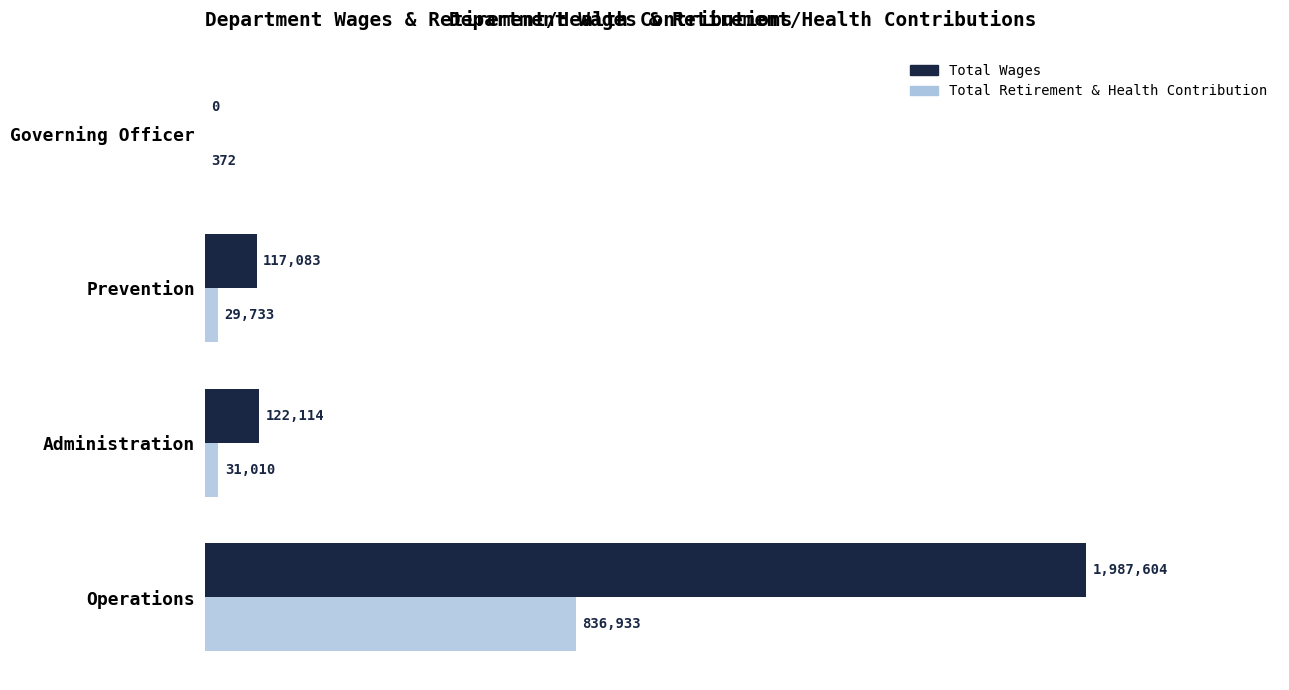

What are all the series names shown in the legend?

Total Wages, Total Retirement & Health Contribution